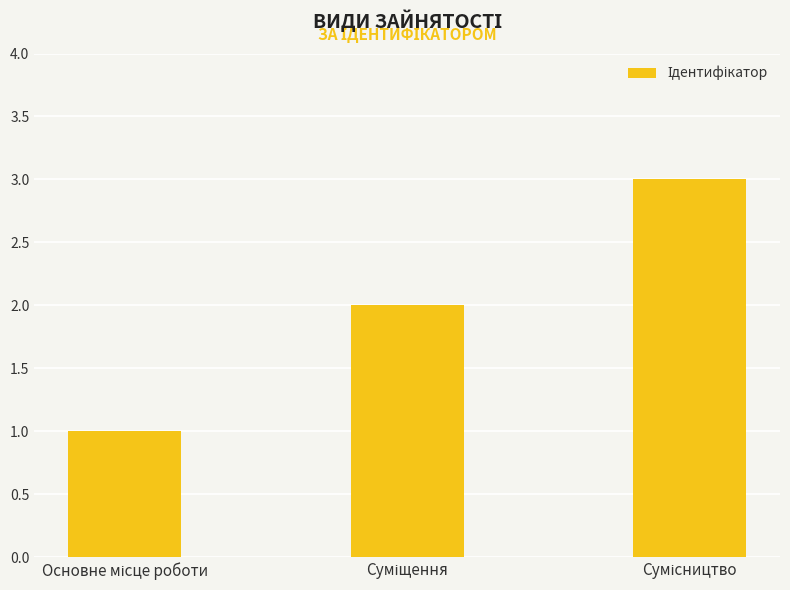

What is the greatest value displayed?

3